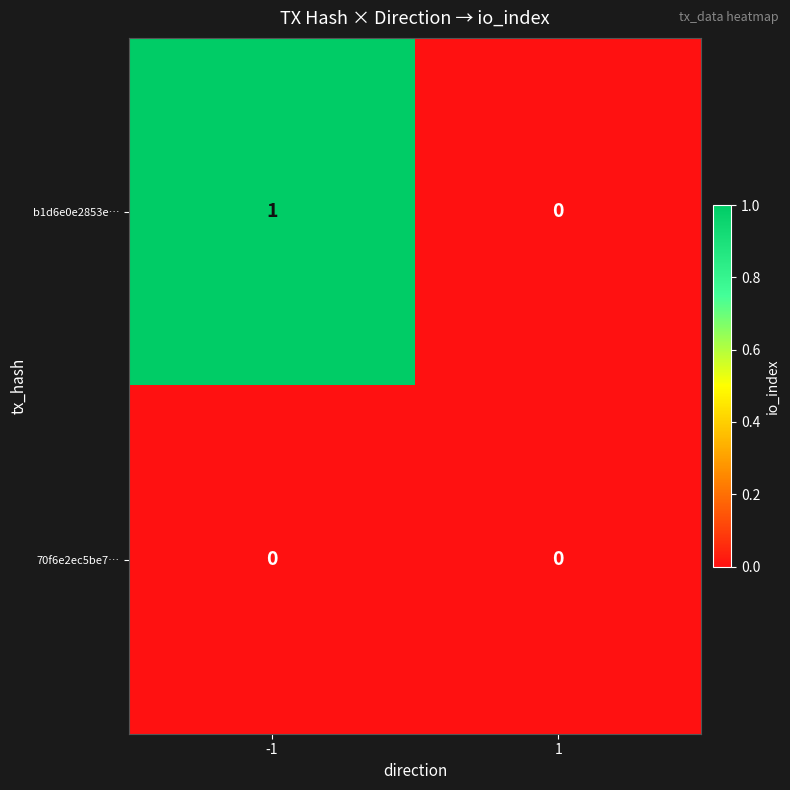

Rank the series by their average value, from lowest to highest.

70f6e2ec5be7…, b1d6e0e2853e…